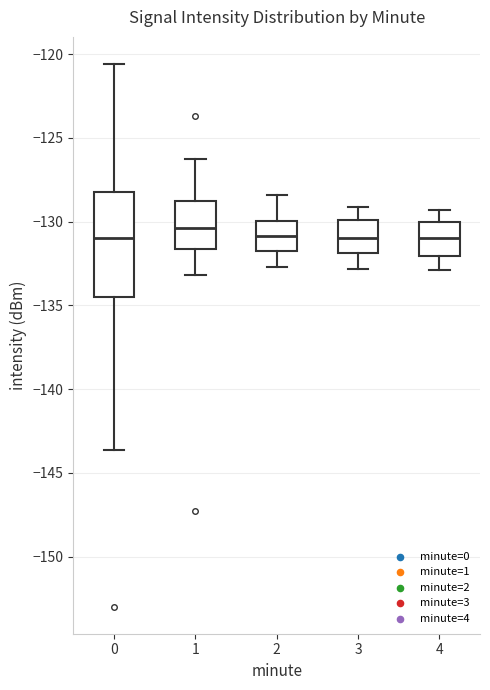

Reading left to right, transcribe this box plot: for each box, give where its median line is, the range the box spans, and where its two whiskers end, as read against the y-axis. The values are not printed on the chart, so give them approximately, as read against the axis.

0: median -131.0, box -134.5 to -128.0, whiskers -143.5 to -120.5
1: median -130.5, box -131.5 to -128.5, whiskers -133.0 to -126.0
2: median -131.0, box -131.5 to -130.0, whiskers -132.5 to -128.5
3: median -131.0, box -132.0 to -130.0, whiskers -133.0 to -129.0
4: median -131.0, box -132.0 to -130.0, whiskers -133.0 to -129.5